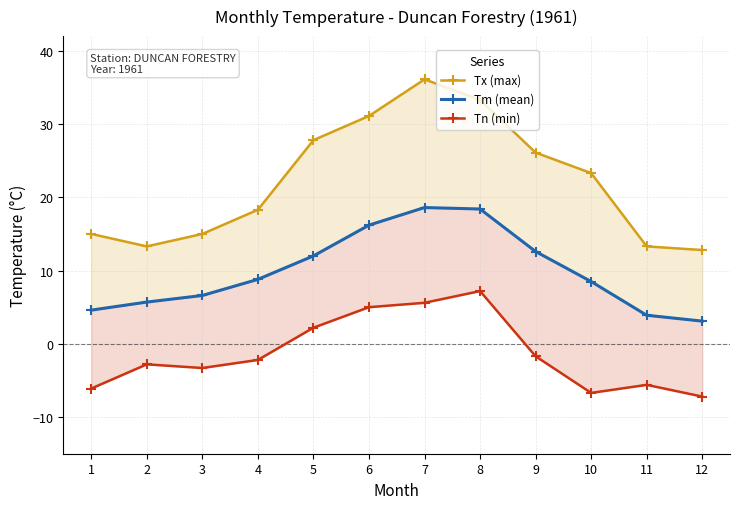

What is the sum of all Tx (max) values?

265.4